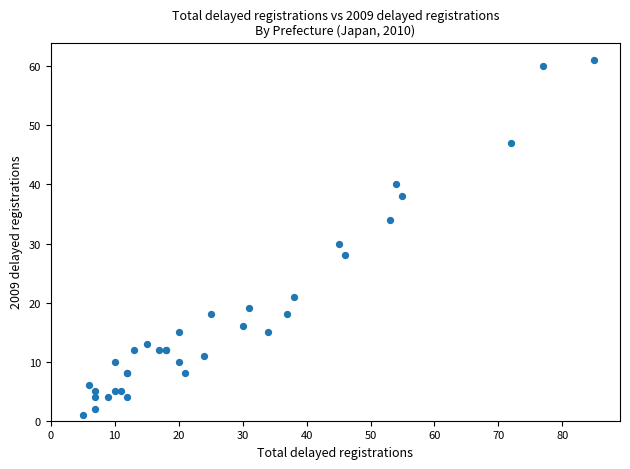

What Y value in the scatter plot is closest to 31?

30